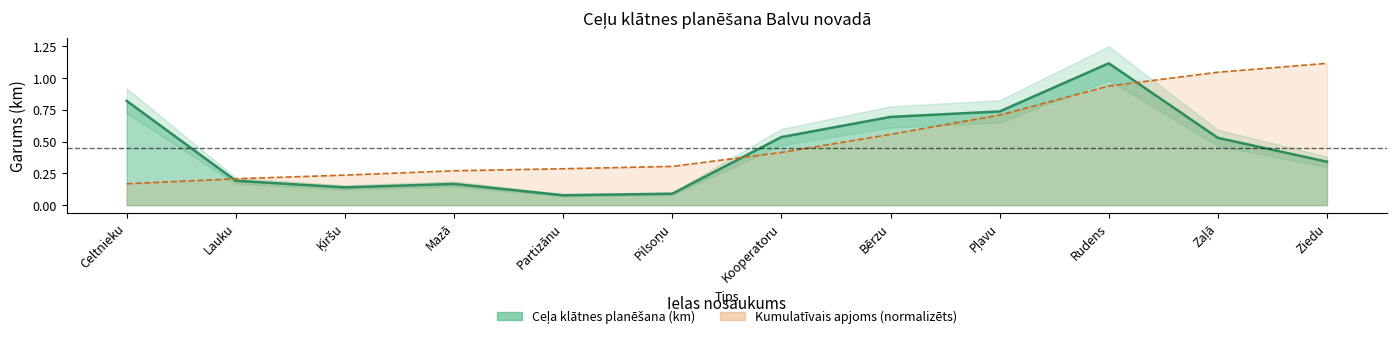

How many points are lower than both their immediate neighbors (excluding endpoints)?

2